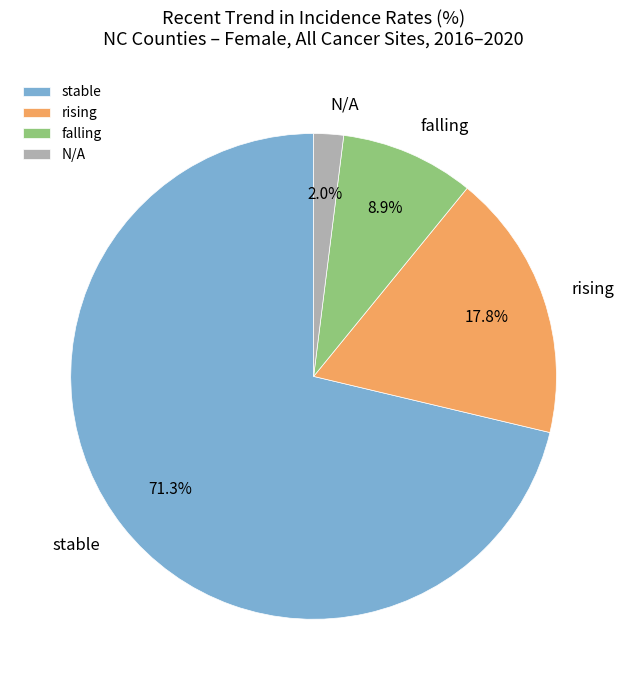

True or false: falling accounts for 17% of the total.

False